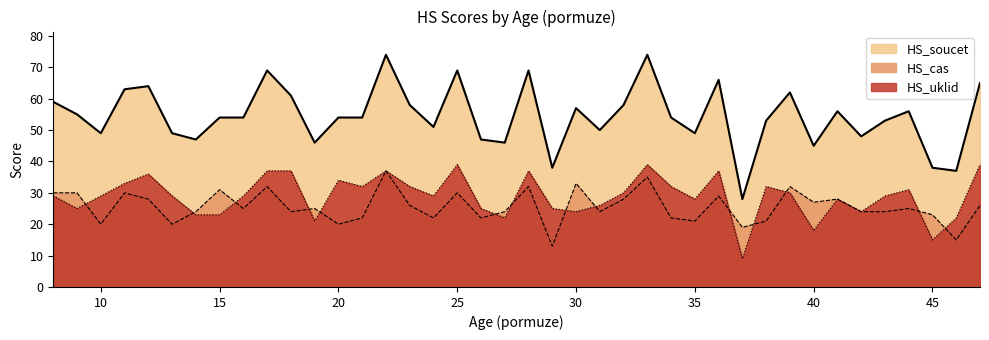

What is the greatest value displayed?

74